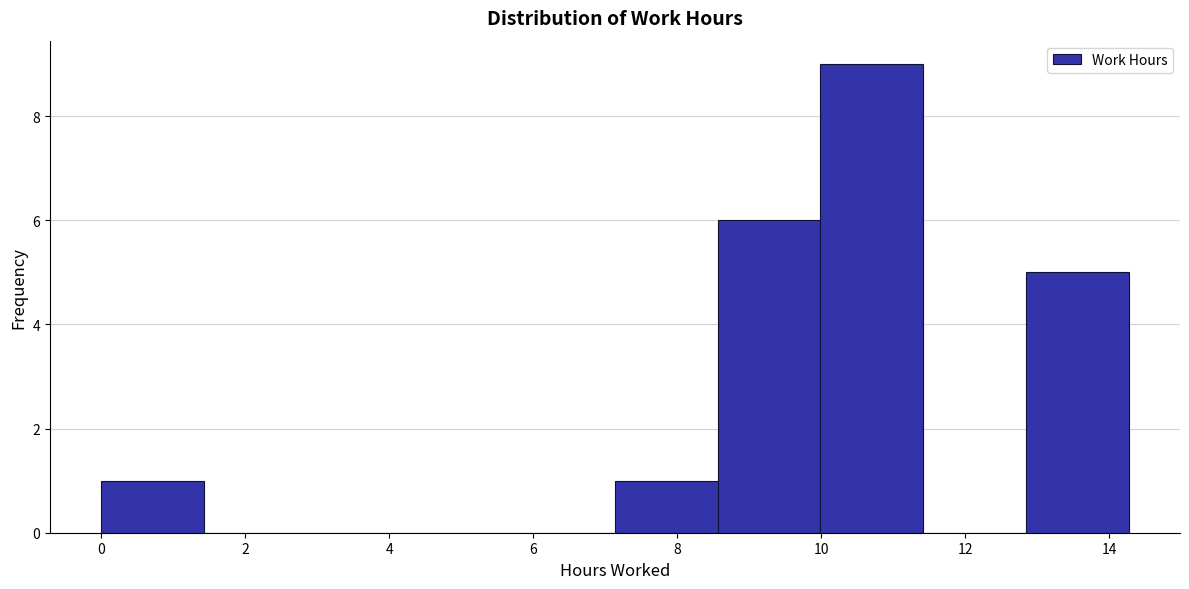

Which range on the x-axis has the tallest bar?

10.0 to 11.4